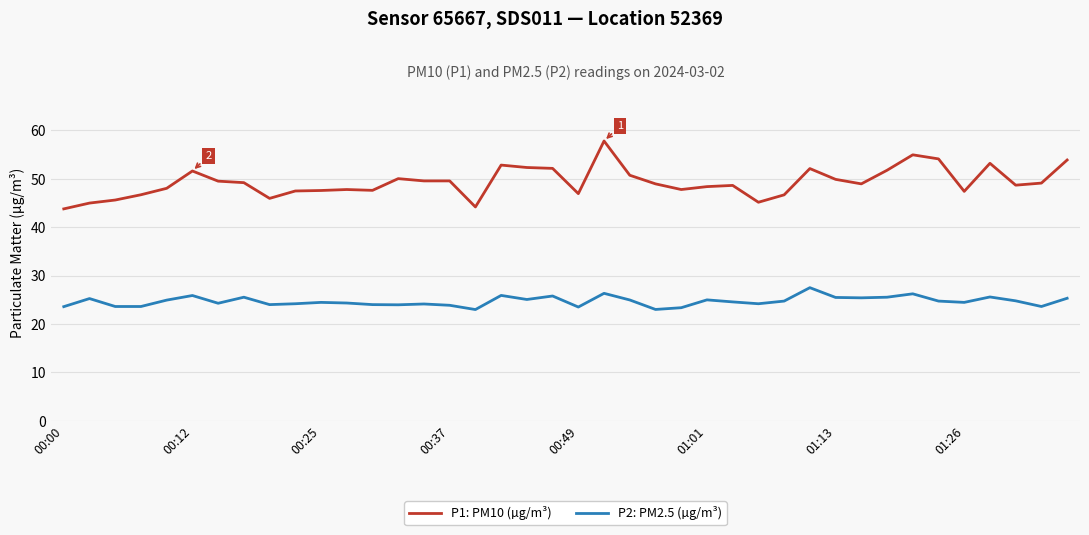

What is the smallest value displayed?

23.0